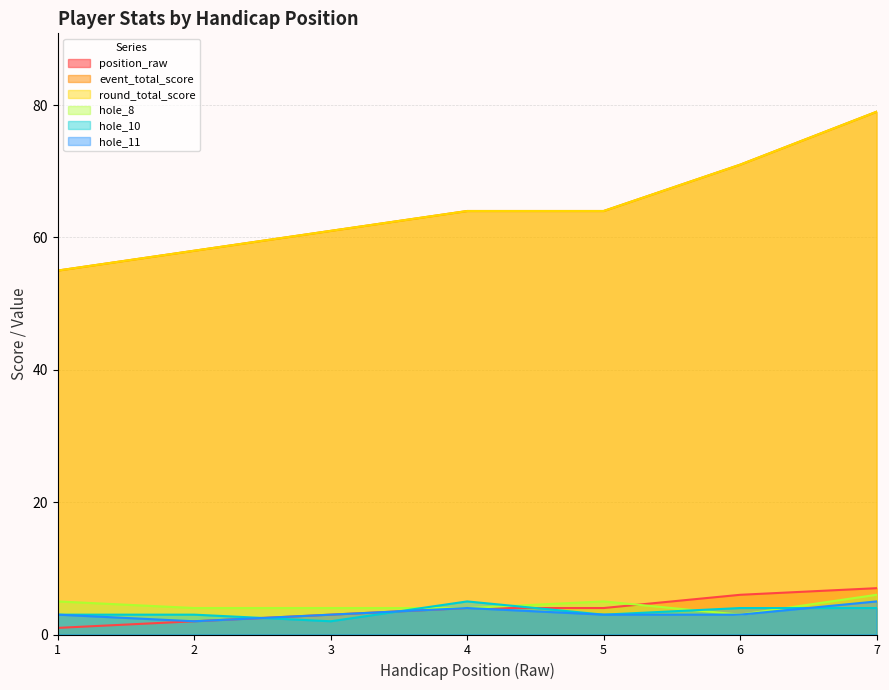

What is the maximum value for round_total_score?

79